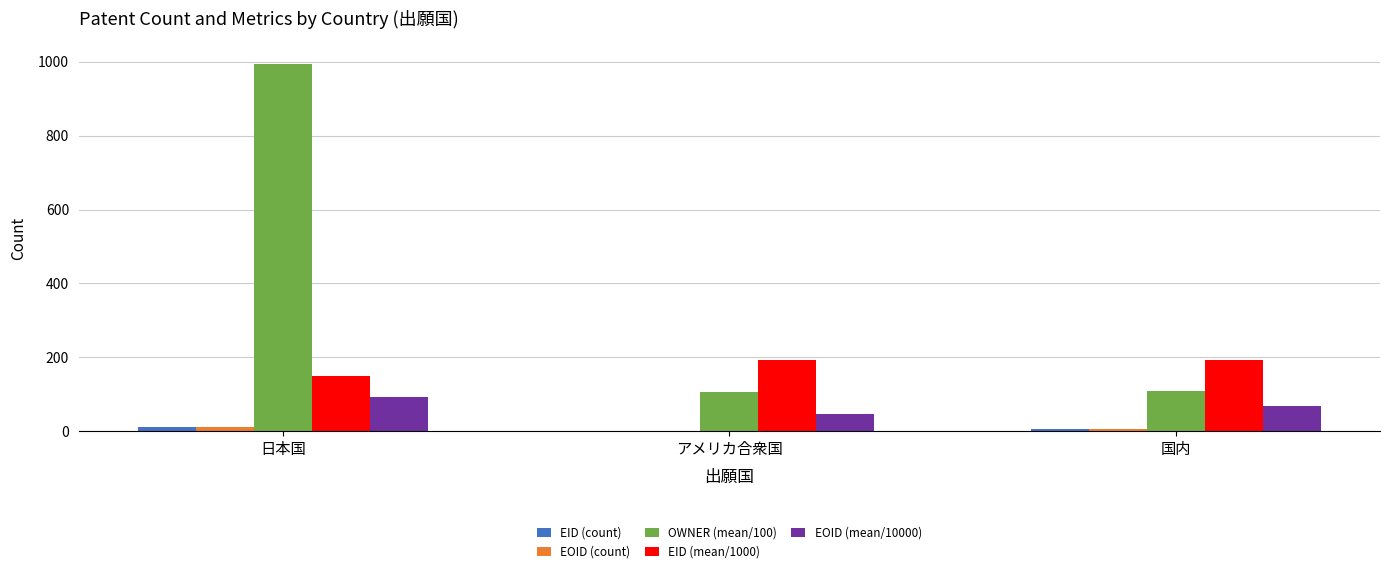

How many groups of bars are there?

3